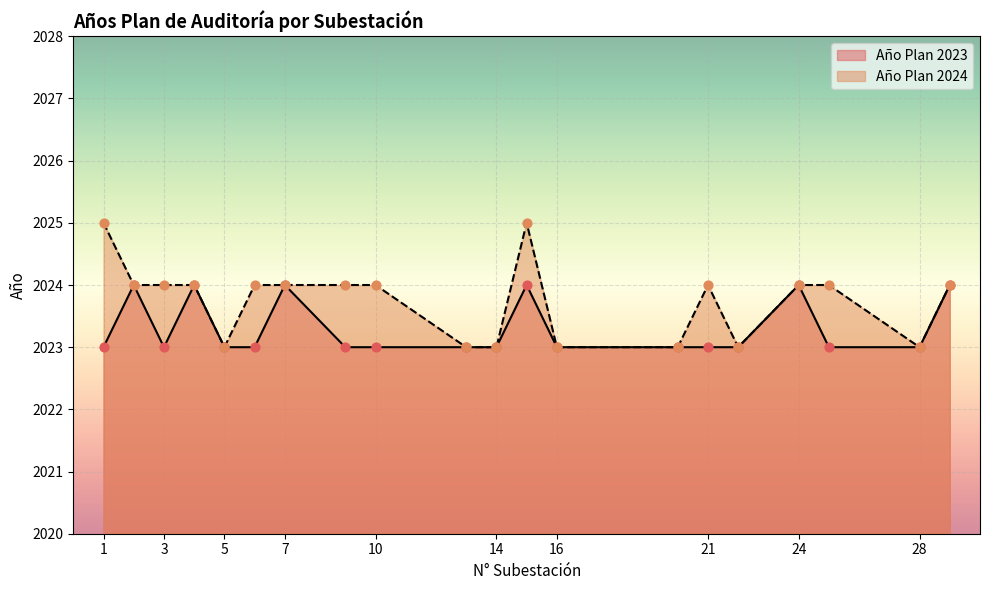

At how many categories does at least one series exceed 2024?

2